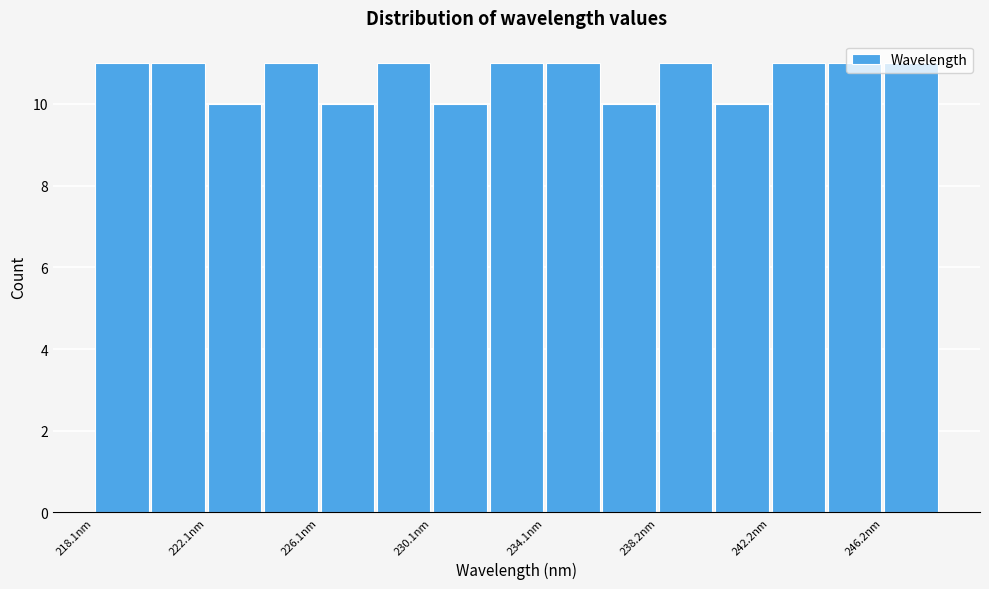

Reading left to right, transcribe this chart: for each bar, give the range it covers on the x-axis and its height. Neither the bar edges nor the heights are printed on the chart, so give them approximately, as read against the axes.

218 to 220: 11
220 to 222: 11
222 to 224: 10
224 to 226: 11
226 to 228: 10
228 to 230: 11
230 to 232: 10
232 to 234: 11
234 to 236: 11
236 to 238: 10
238 to 240: 11
240 to 242: 10
242 to 244: 11
244 to 246: 11
246 to 248: 11